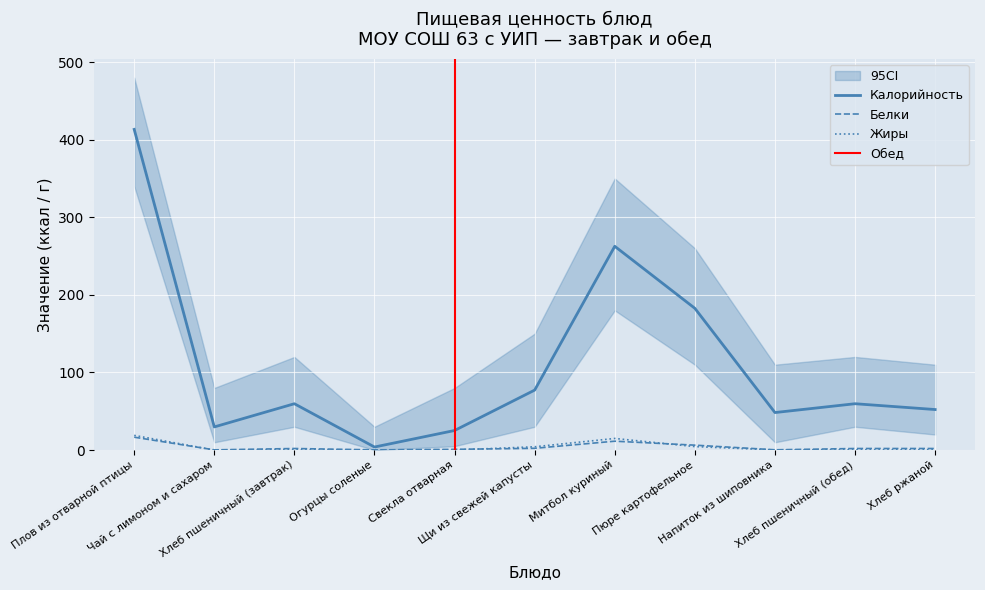

Reading left to right, what are all the values shown in this chart?

Калорийность: 413.3	29.8	59.7	3.9	25.2	77.3	262.6	182.7	48.3	59.7	52.2
Белки: 16.6	0.2	2.0	0.2	0.9	2.2	11.4	6.3	0.3	2.0	2.0
Жиры: 18.9	0.0	0.3	0.0	0.1	4.2	14.9	4.5	0.1	0.3	0.4